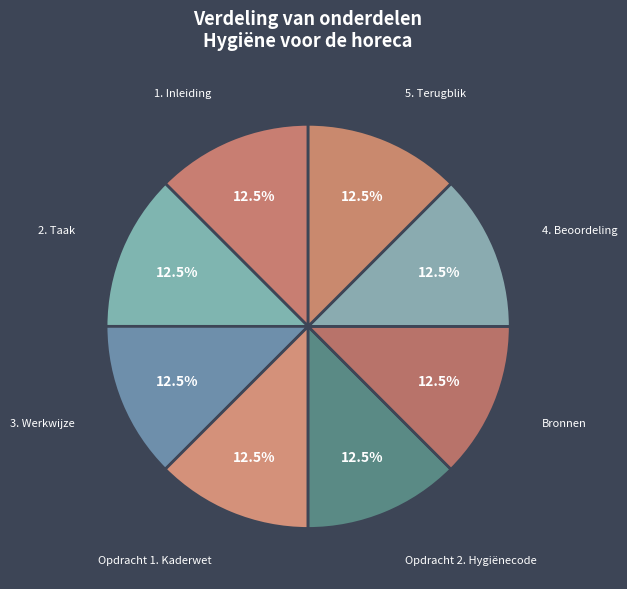

Count the number of slices in the pie.

8